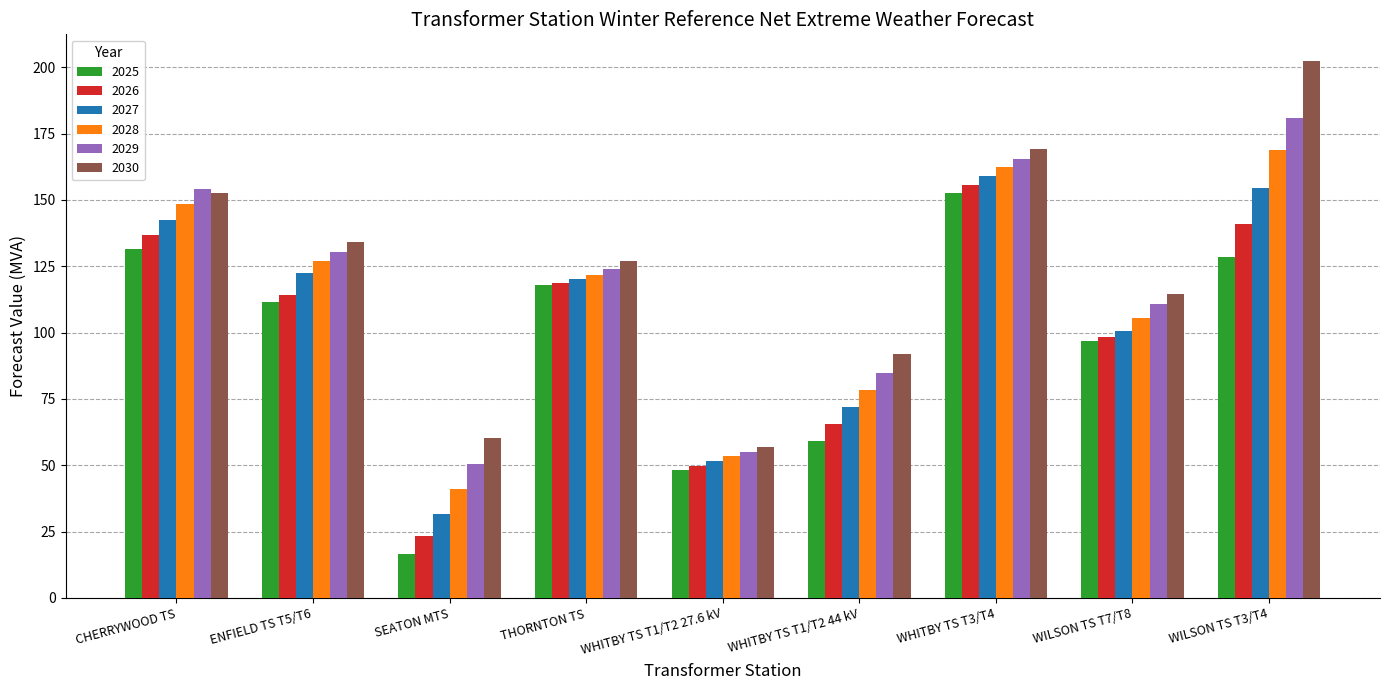

Rank the series by their average value, from highest to lowest.

2030, 2029, 2028, 2027, 2026, 2025